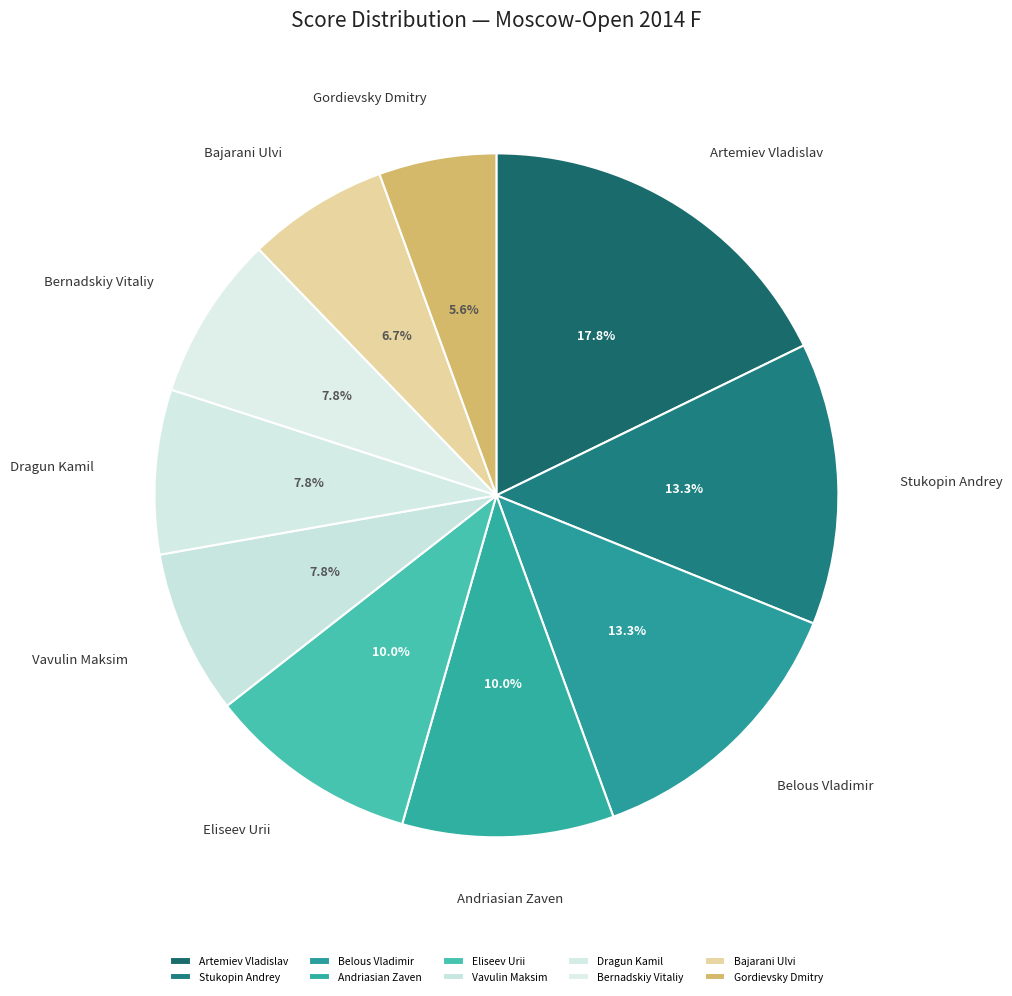

To the nearest percent, what portion does Dragun Kamil represent?

8%